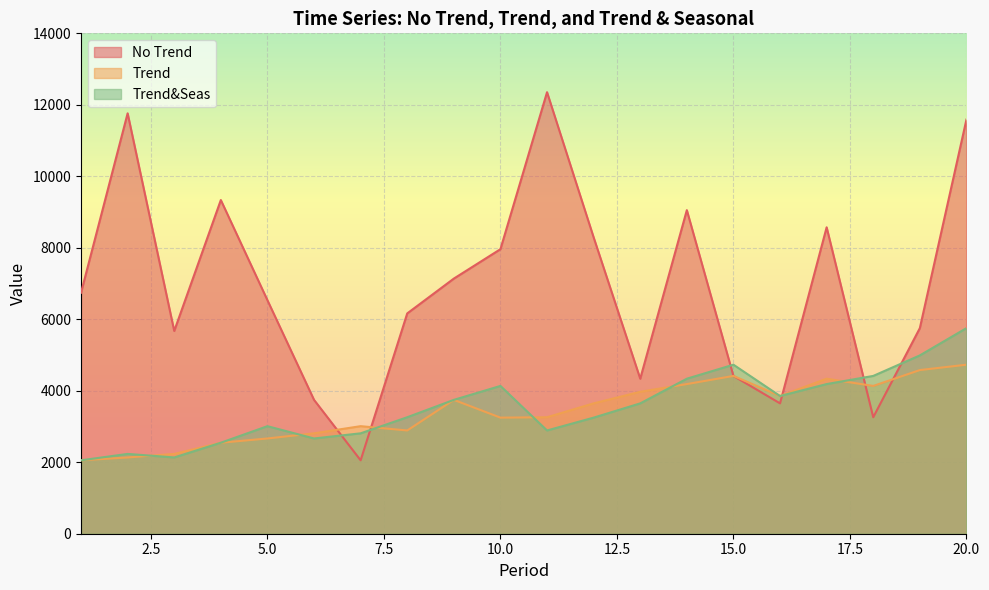

How many distinct data groups are displayed?

3